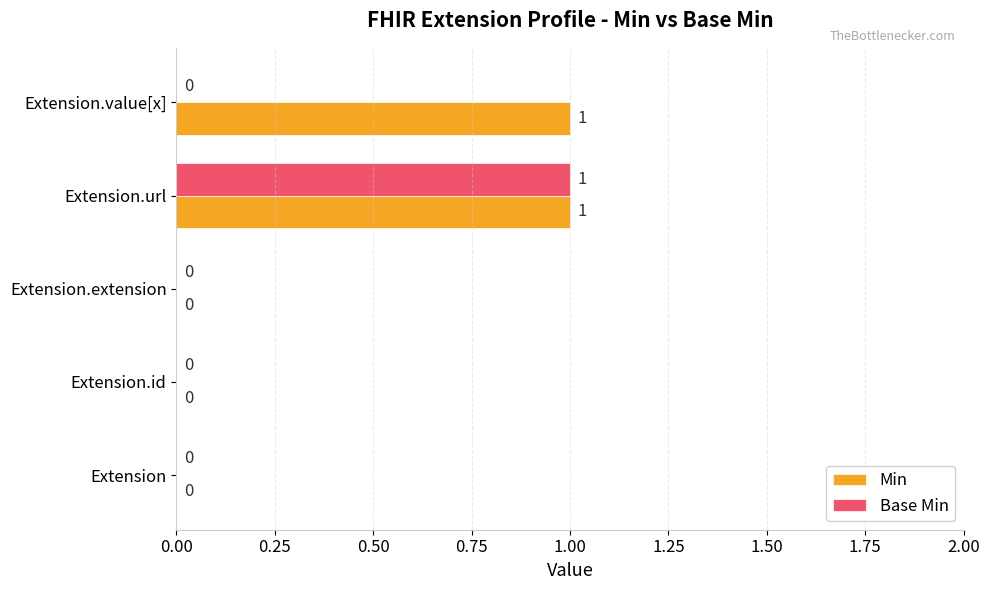

True or false: Base Min has a value of 0 at Extension.

True